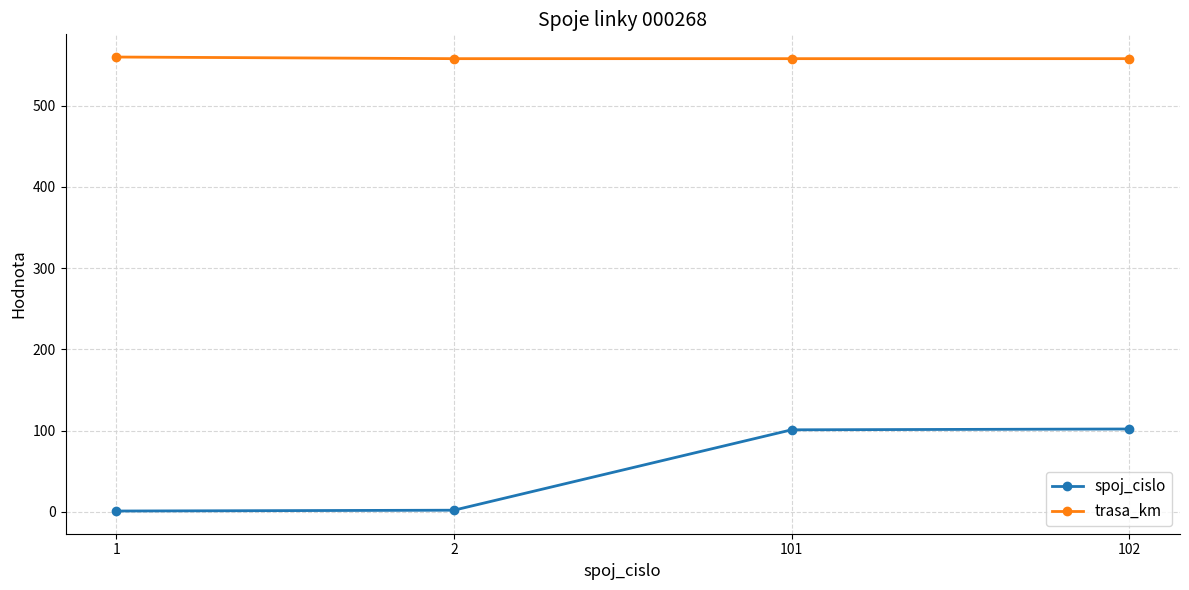

How many lines are shown in the chart?

2